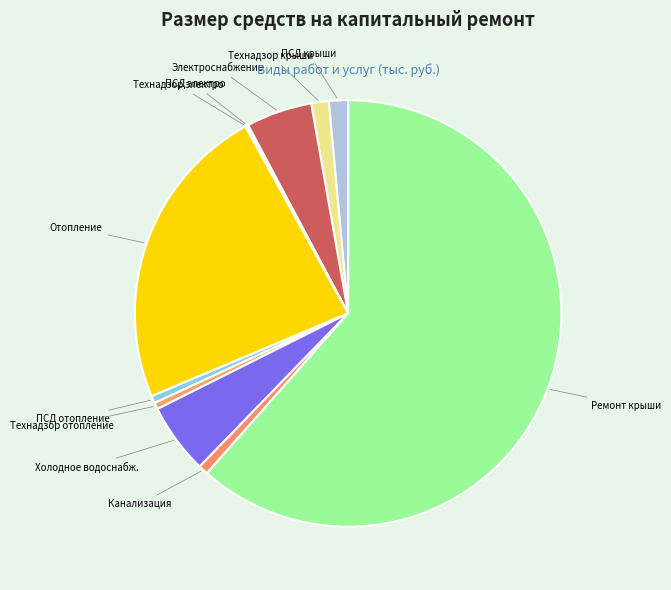

Is it true that ПСД крыши is 16% of the pie?

False